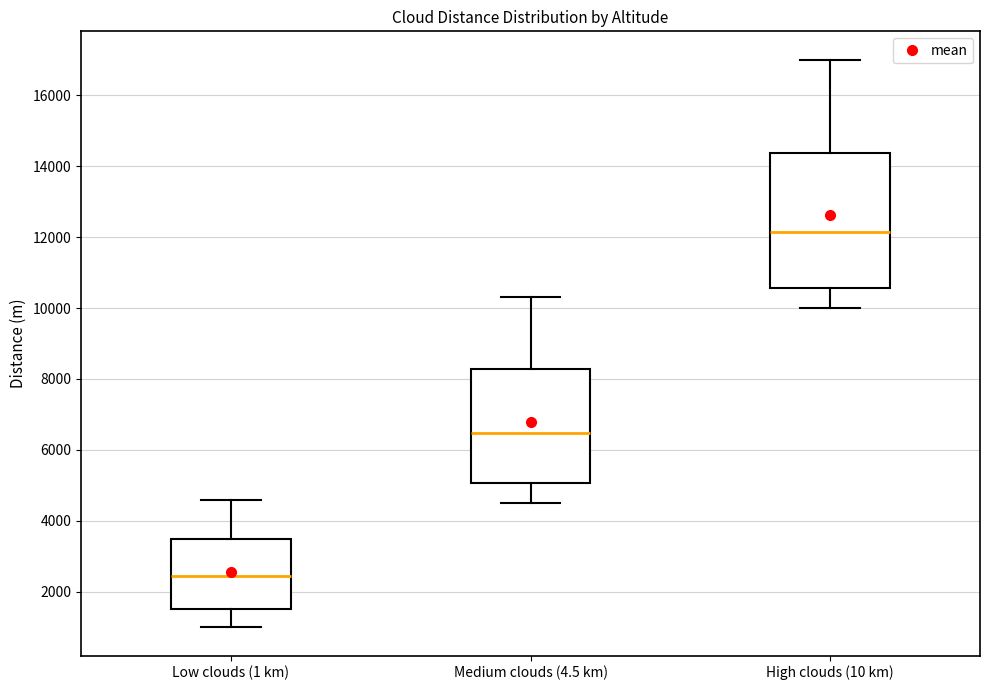

Which box has the highest median line?

High clouds (10 km)